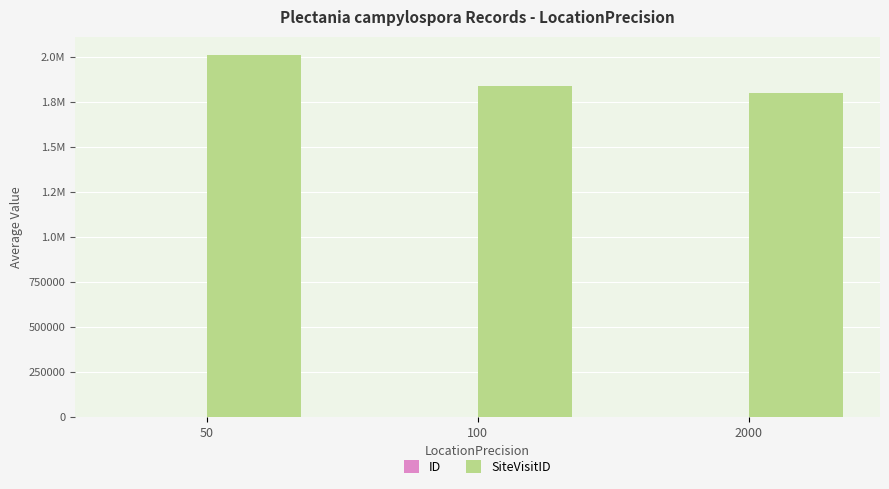

Reading right to left, transcribe all the data shown in this chart.

ID: 2000=1.7	100=2.5	50=5.5
SiteVisitID: 2000=1795377.0	100=1833893.0	50=2009360.5